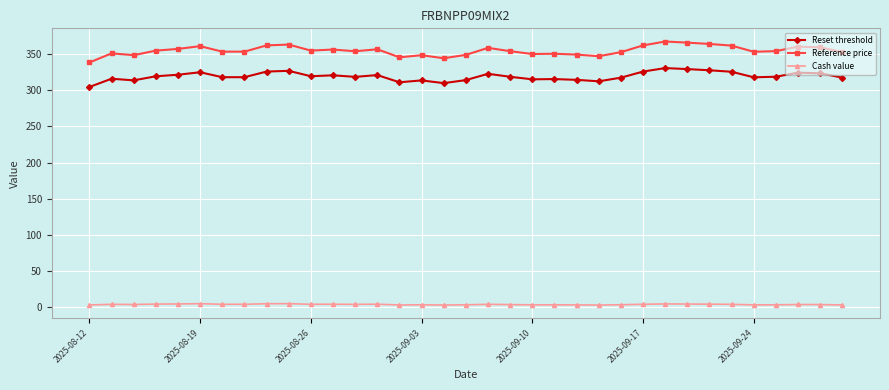

True or false: Reset threshold and Cash value intersect in this chart.

False